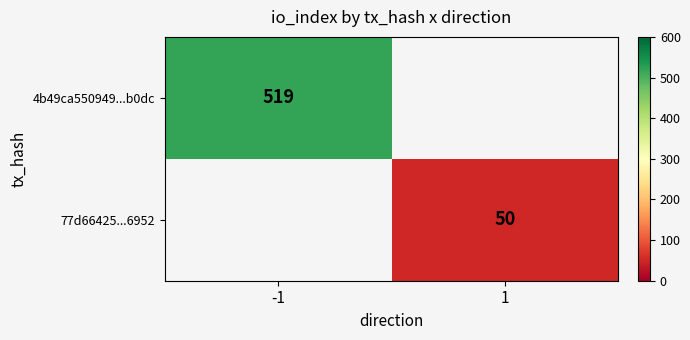

The value of 77d66425...6952 at 1 is 81.5. True or false?

False